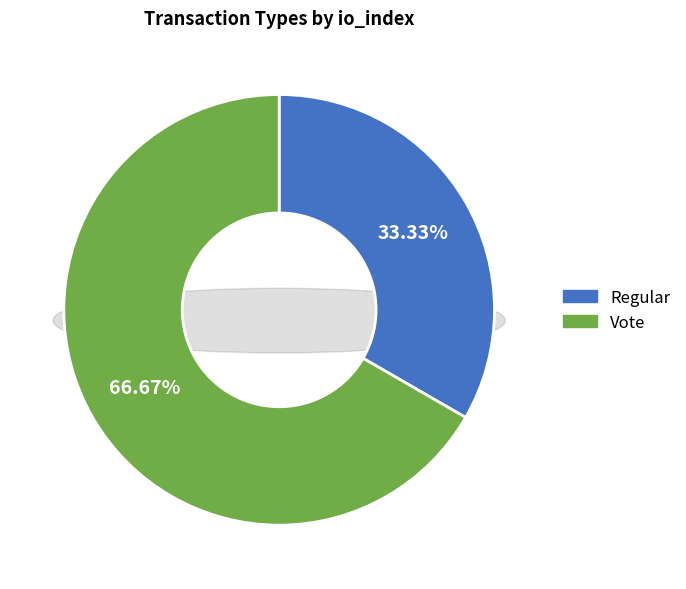

What percentage is the Vote slice, to the nearest percent?

67%